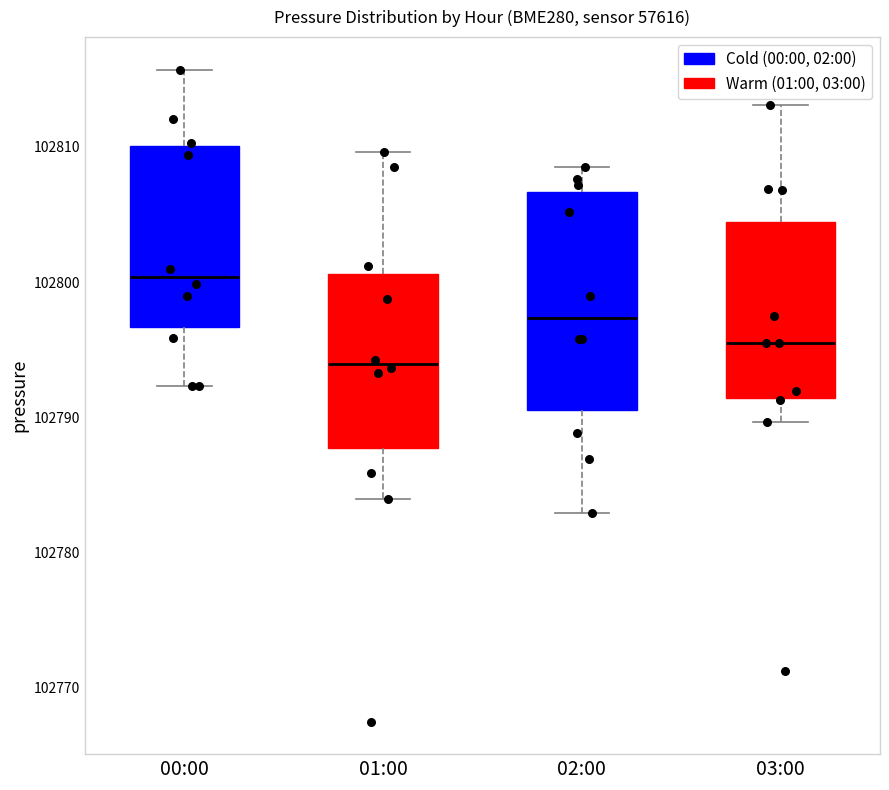

Reading left to right, read every box against the y-axis: the position of its median line, the range the box covers, and the ends of its whiskers. The values are not printed on the chart, so give them approximately, as read against the axis.

00:00: median 102800, box 102797 to 102810, whiskers 102792 to 102816
01:00: median 102794, box 102788 to 102801, whiskers 102784 to 102810
02:00: median 102797, box 102791 to 102807, whiskers 102783 to 102809
03:00: median 102796, box 102791 to 102804, whiskers 102790 to 102813